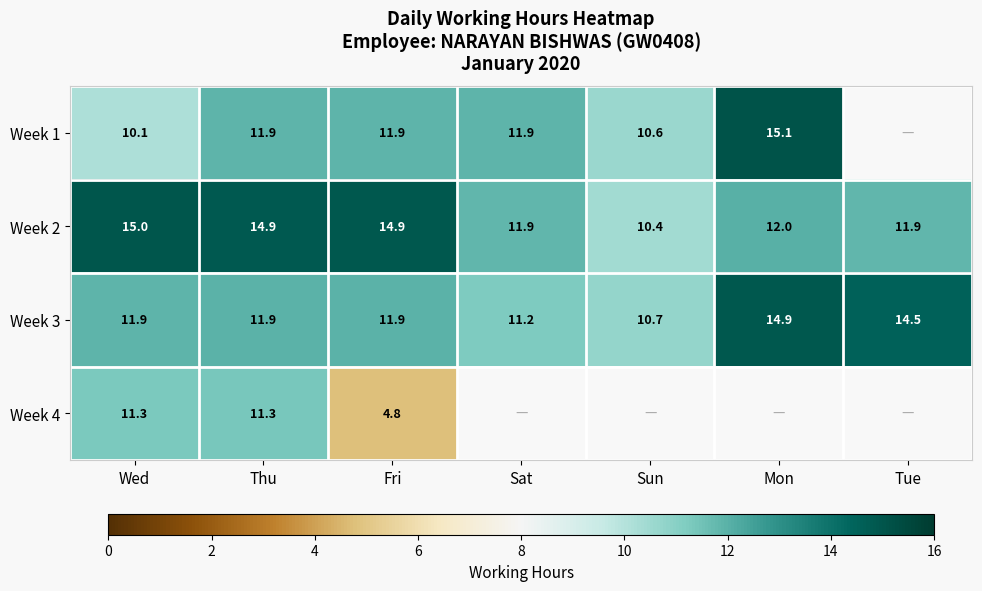

Which has a higher value, Tue or Fri?

Fri